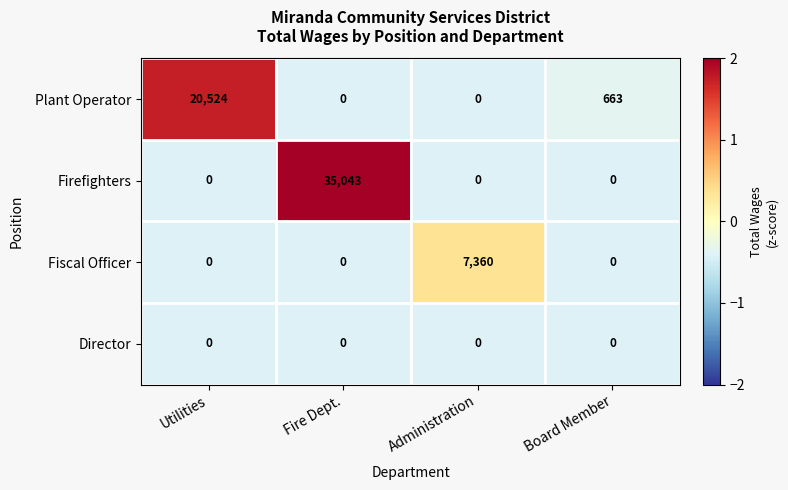

Reading left to right, transcribe all the data shown in this chart.

Plant Operator: 20524	0	0	663
Firefighters: 0	35043	0	0
Fiscal Officer: 0	0	7360	0
Director: 0	0	0	0